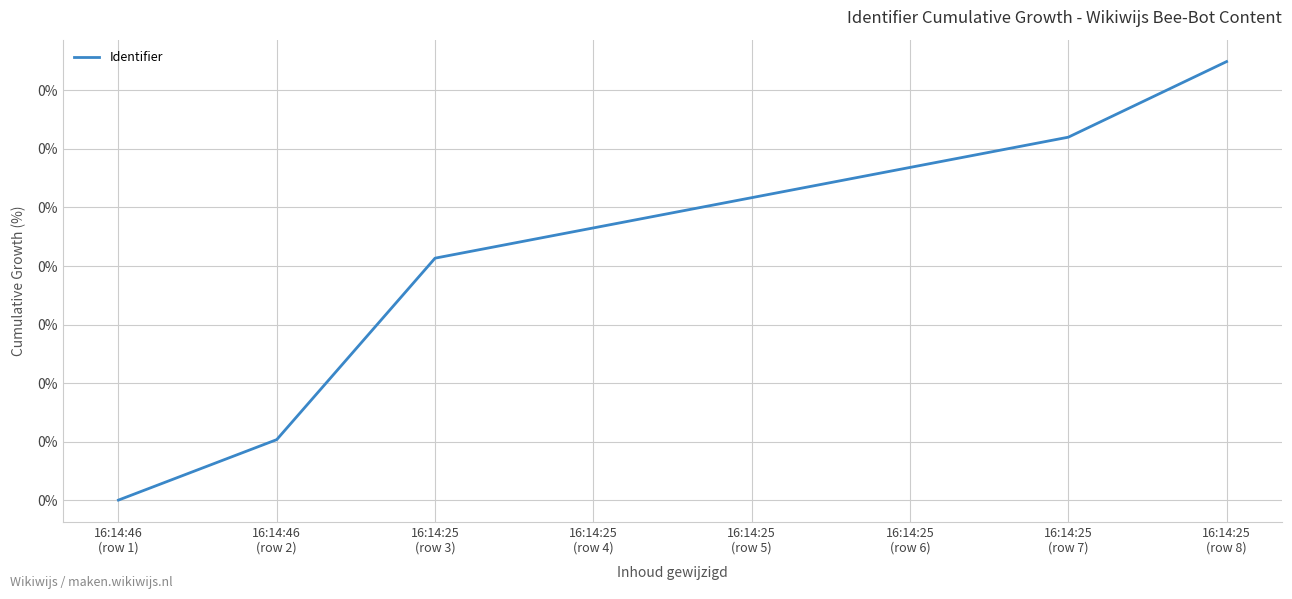

Does the chart have visible grid lines?

Yes